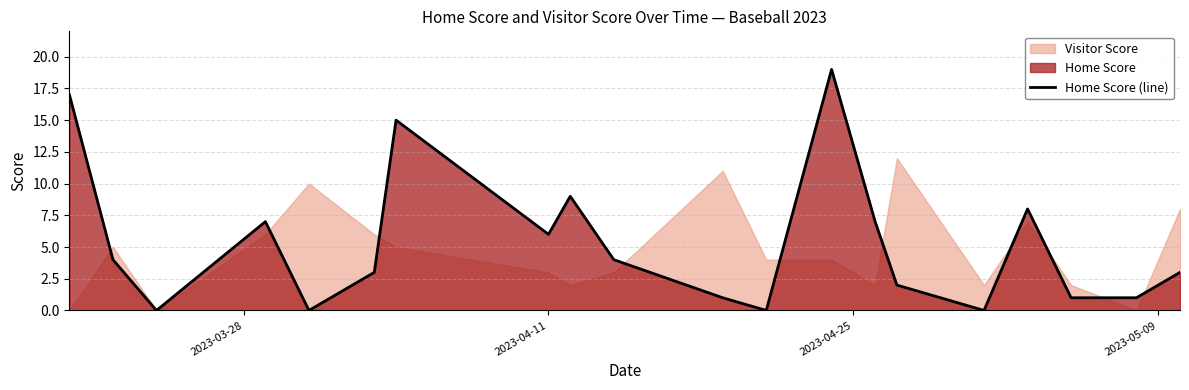

How many values are below 4?

10